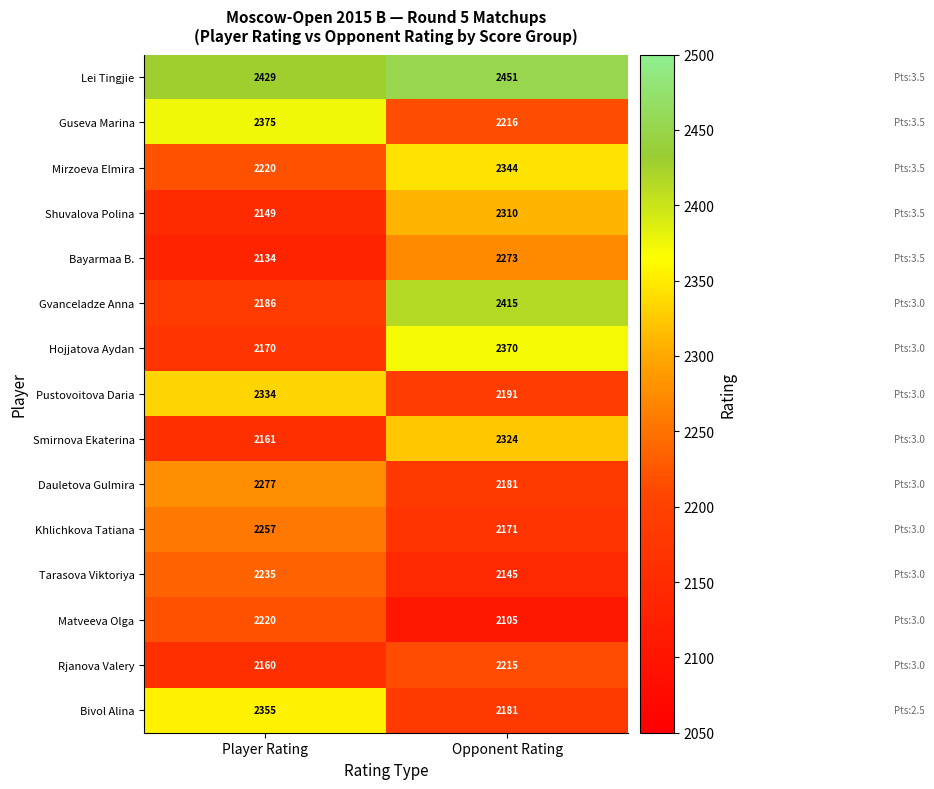

Between Player Rating and Opponent Rating, which series saw the biggest shift?

Gvanceladze Anna